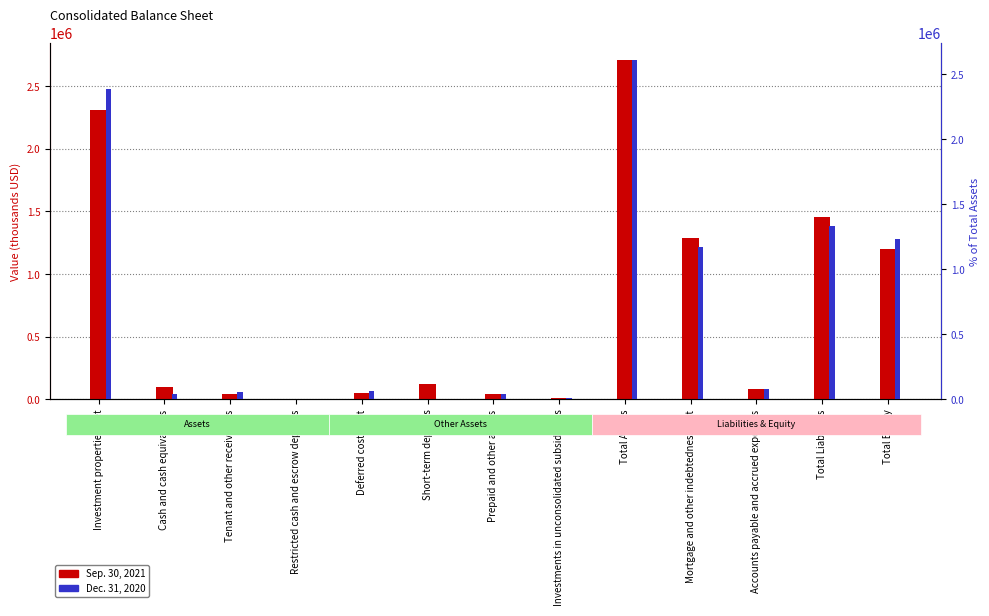

At which label does Sep. 30, 2021 first exceed 99514?

Investment properties, net